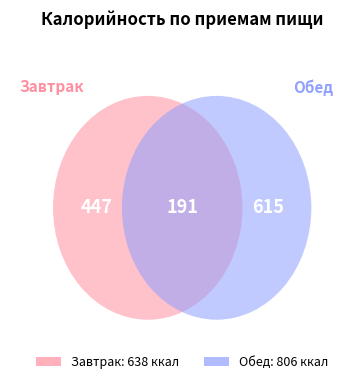

What is the smallest slice in the pie chart?

Завтрак